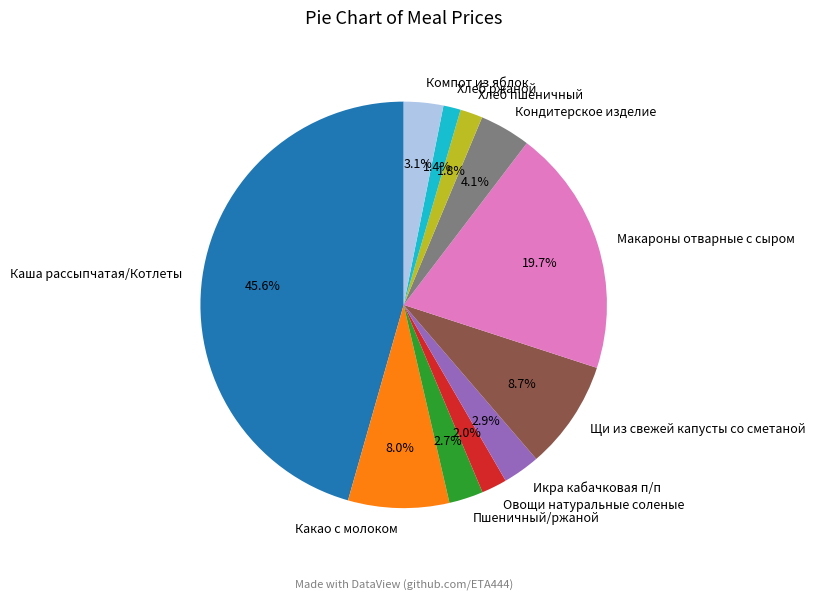

Which slice is the largest?

Каша рассыпчатая/Котлеты